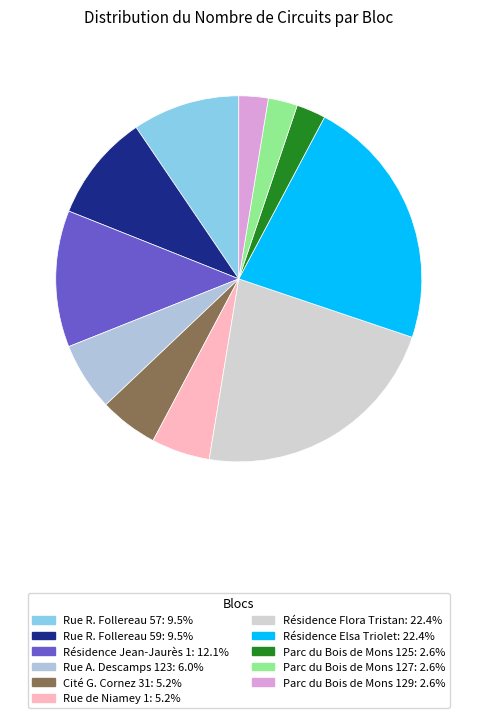

Which slice is the smallest?

Parc du Bois de Mons 125